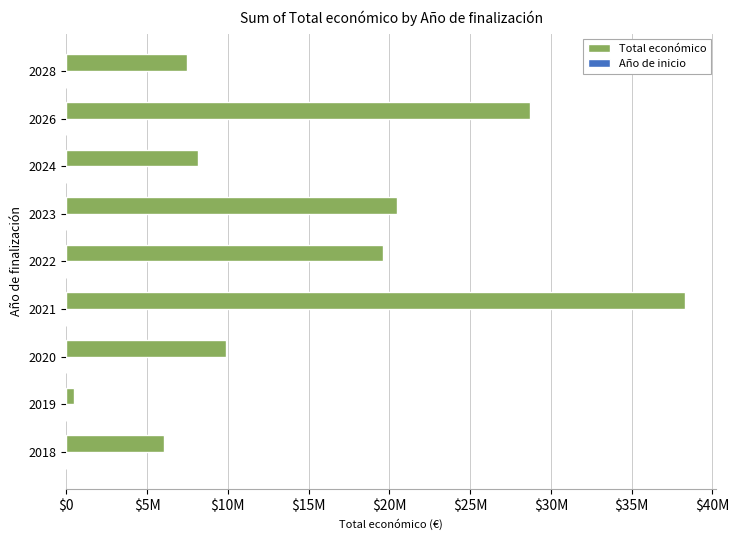

Are the bars horizontal?

Yes